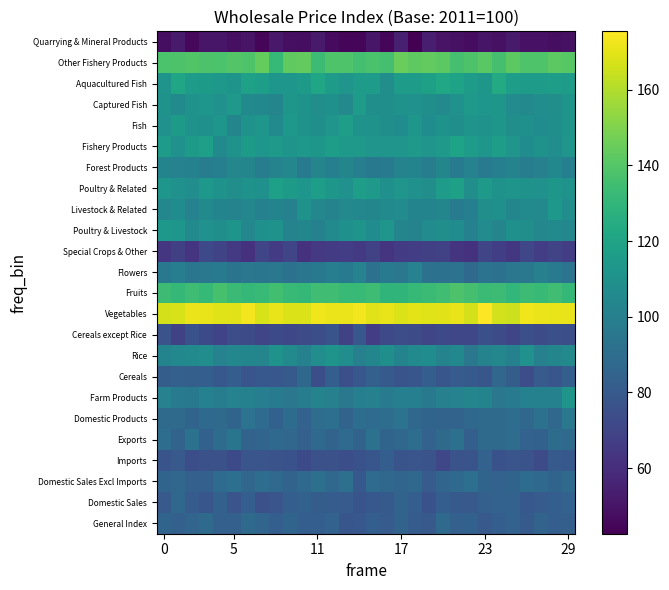

At how many categories does at least one series exceed 104?

30